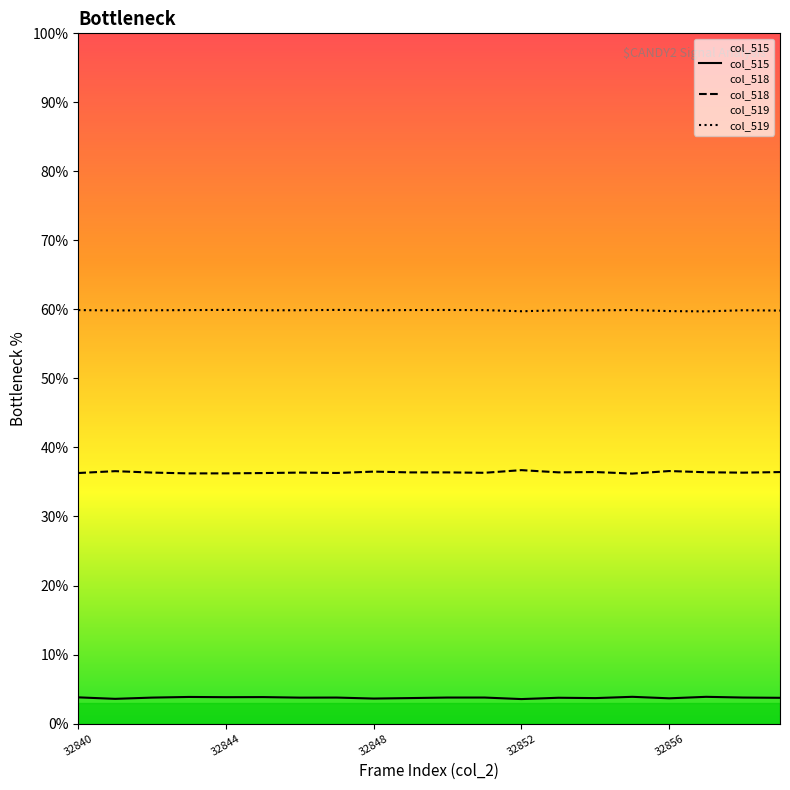

List the series in order of their peak value, highest first.

col_519, col_518, col_515